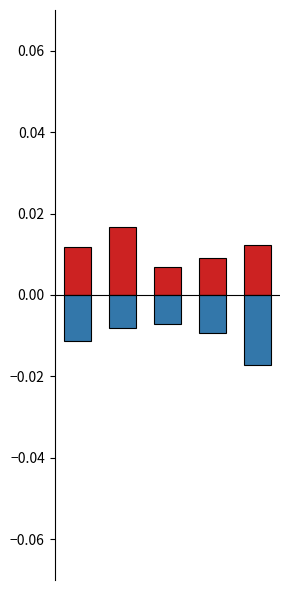

How many data points does each series have?

5